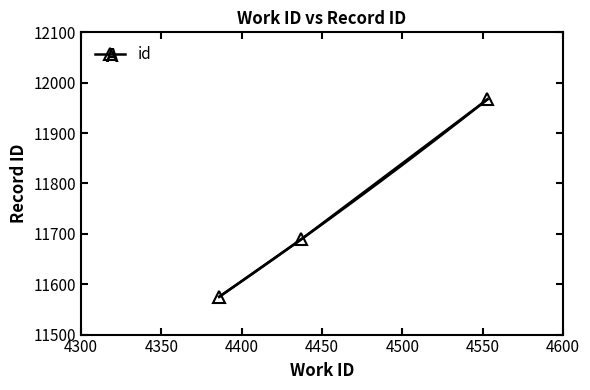

What is the maximum value shown in the chart?

11967